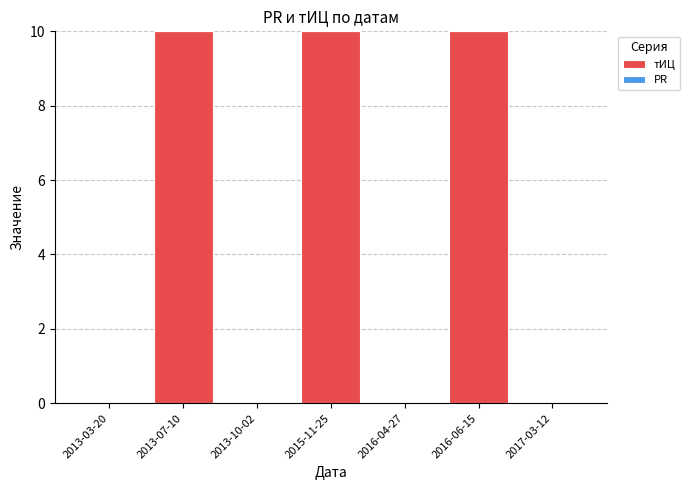

What is the change in value from 2013-07-10 to 2016-04-27?

-10